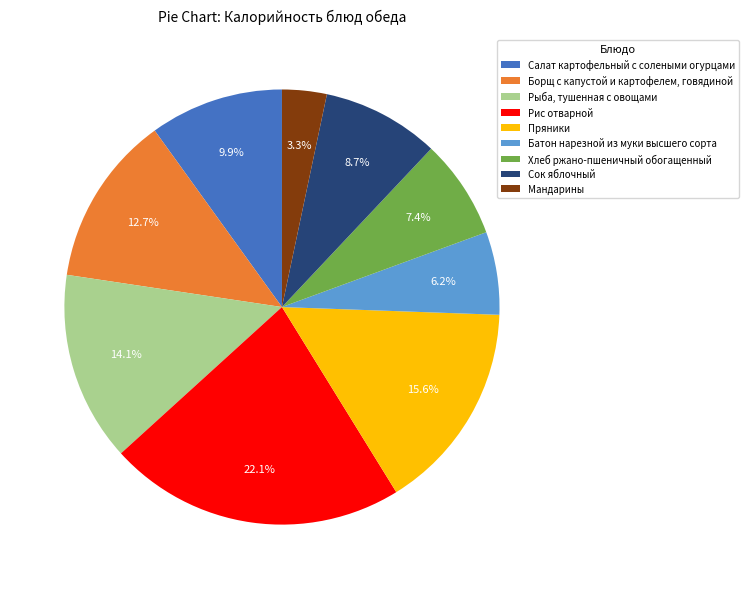

Rank the categories by value from lowest to highest.

Мандарины, Батон нарезной из муки высшего сорта, Хлеб ржано-пшеничный обогащенный, Сок яблочный, Салат картофельный с солеными огурцами, Борщ с капустой и картофелем, говядиной, Рыба, тушенная с овощами, Пряники, Рис отварной